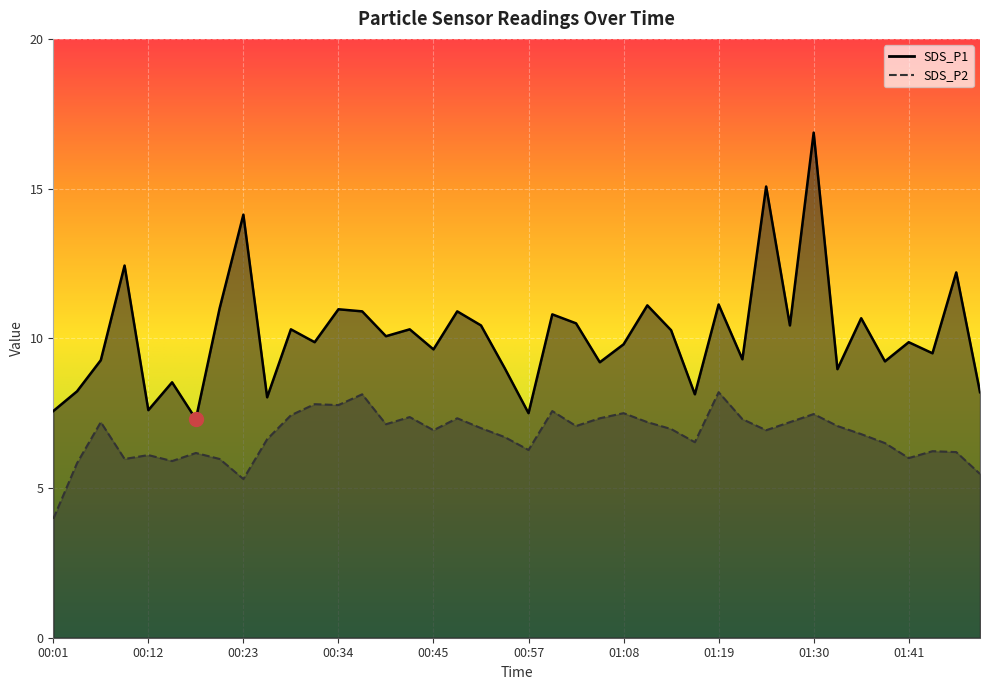

Reading left to right, what are all the values shown in this chart?

SDS_P1: 00:01=7.6	00:04=8.2	00:07=9.3	00:09=12.4	00:12=7.6	00:15=8.5	00:18=7.3	00:21=11.0	00:23=14.1	00:26=8.0	00:29=10.3	00:32=9.9	00:34=11.0	00:37=10.9	00:40=10.1	00:43=10.3	00:45=9.6	00:48=10.9	00:51=10.4	00:54=9.0	00:57=7.5	00:59=10.8	01:02=10.5	01:05=9.2	01:08=9.8	01:10=11.1	01:13=10.3	01:16=8.1	01:19=11.1	01:21=9.3	01:24=15.1	01:27=10.4	01:30=16.9	01:33=9.0	01:35=10.7	01:38=9.2	01:41=9.9	01:44=9.5	01:46=12.2	01:49=8.2
SDS_P2: 00:01=4.0	00:04=5.8	00:07=7.2	00:09=6.0	00:12=6.1	00:15=5.9	00:18=6.2	00:21=6.0	00:23=5.3	00:26=6.6	00:29=7.4	00:32=7.8	00:34=7.8	00:37=8.1	00:40=7.1	00:43=7.4	00:45=6.9	00:48=7.3	00:51=7.0	00:54=6.7	00:57=6.3	00:59=7.6	01:02=7.1	01:05=7.3	01:08=7.5	01:10=7.2	01:13=7.0	01:16=6.5	01:19=8.2	01:21=7.3	01:24=6.9	01:27=7.2	01:30=7.5	01:33=7.1	01:35=6.8	01:38=6.5	01:41=6.0	01:44=6.2	01:46=6.2	01:49=5.5